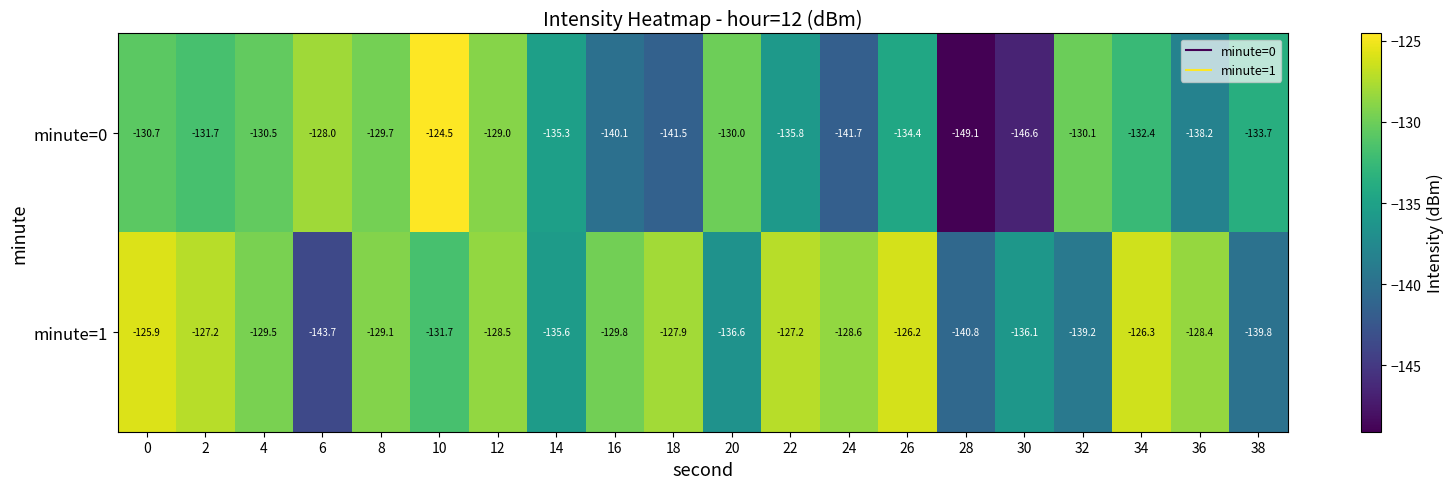

The value of minute=0 at 20 is -224.9. True or false?

False